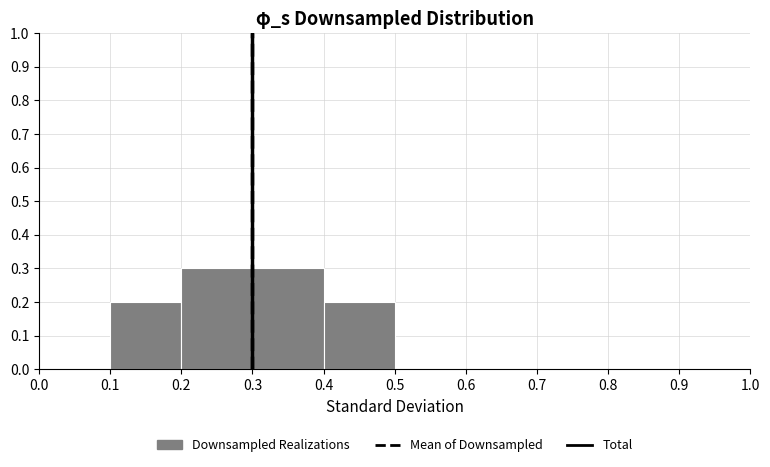

What is the height of the bar covering 0.2 to 0.3 on the x-axis? The values are not printed on the chart, so give them approximately, as read against the axis.

0.3